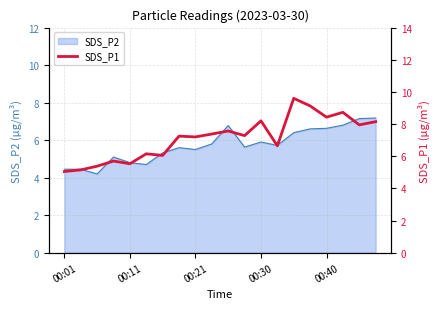

What is the minimum value for SDS_P2?

4.2